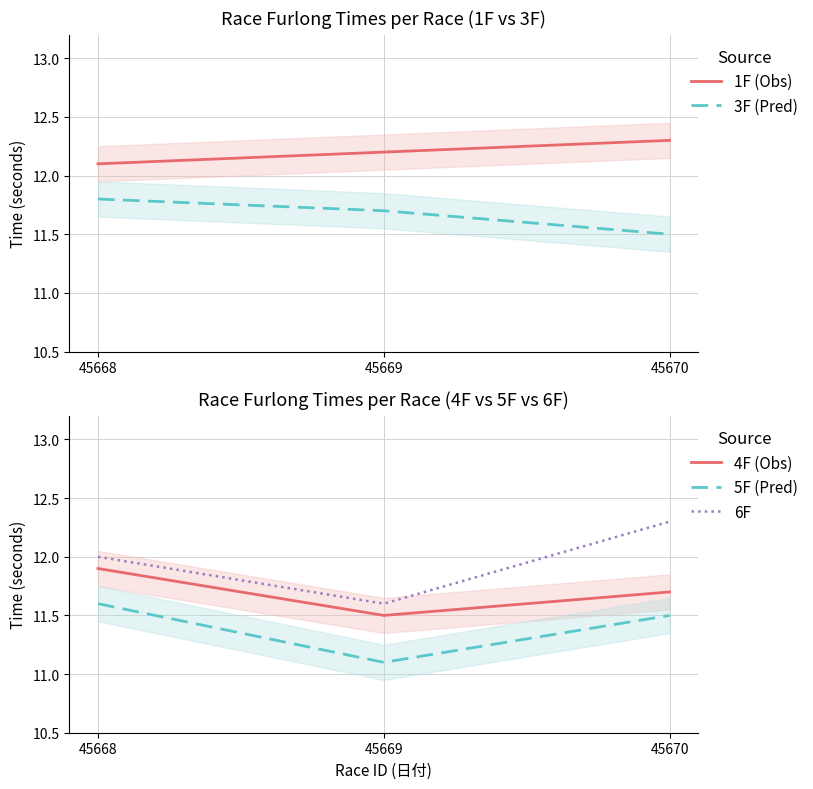

Which series has the largest range (max minus min)?

6F